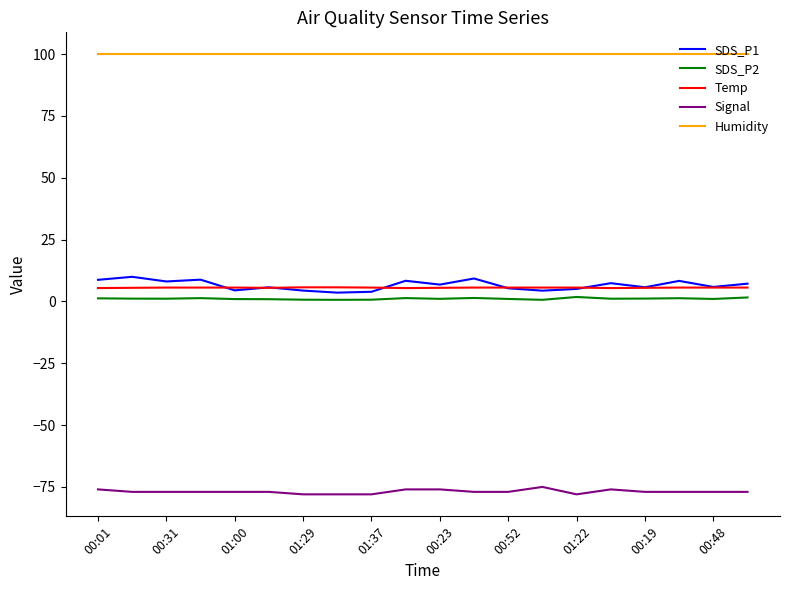

True or false: Humidity and SDS_P1 cross at least once.

False